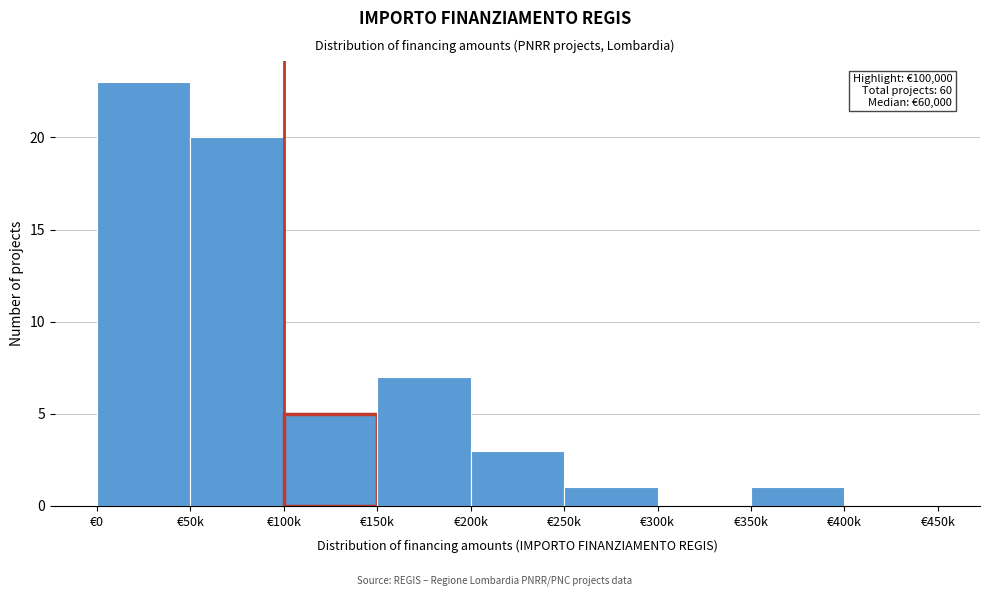

Reading left to right, list all the values displayed in this chart.

€0=23	€50k=20	€100k=5	€150k=7	€200k=3	€250k=1	€300k=0	€350k=1	€400k=0